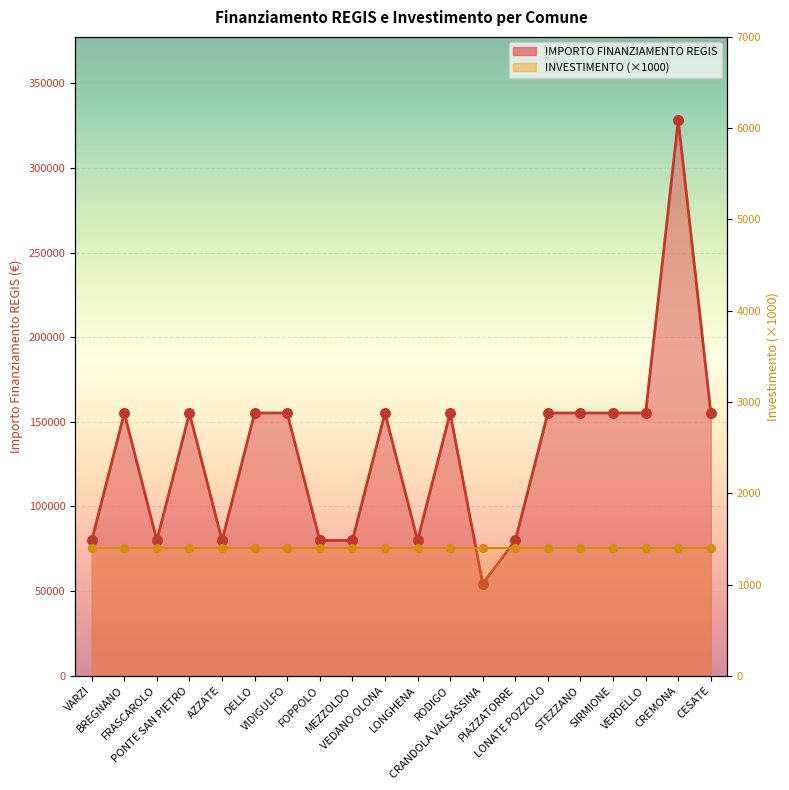

Which has a higher value, VARZI or PIAZZATORRE?

VARZI